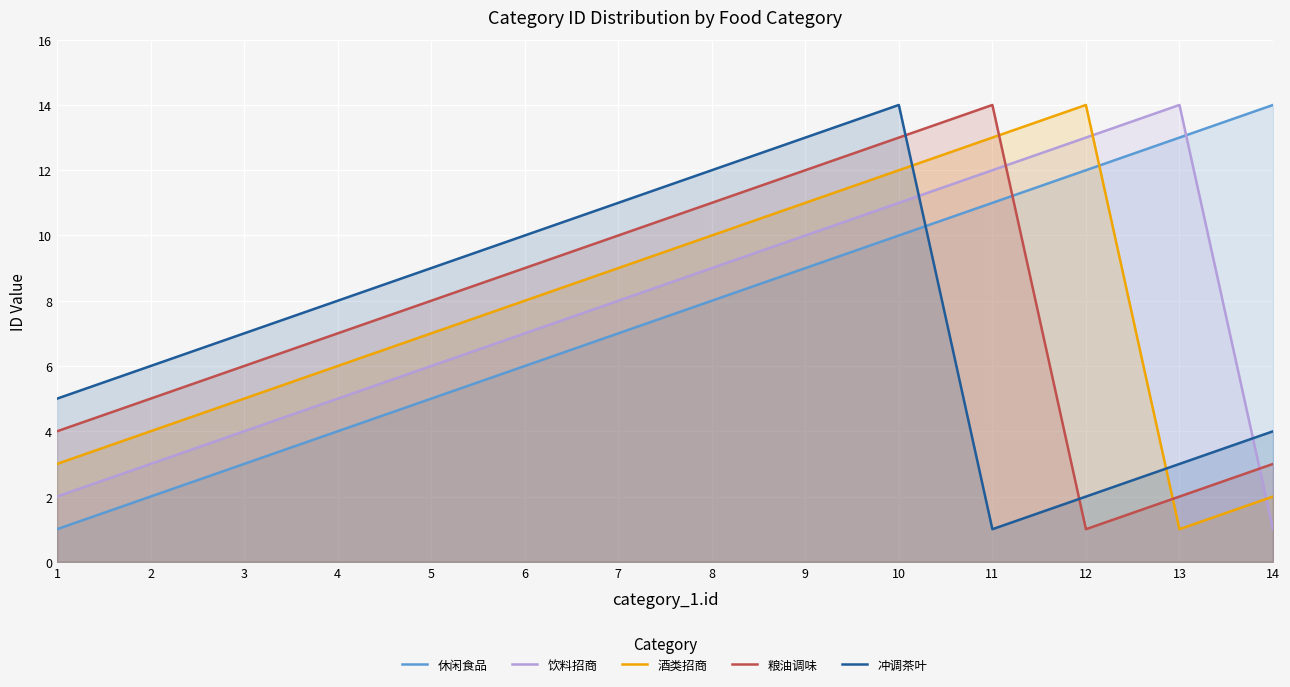

What is the approximate value of 休闲食品 at 6, to the nearest 10?

10